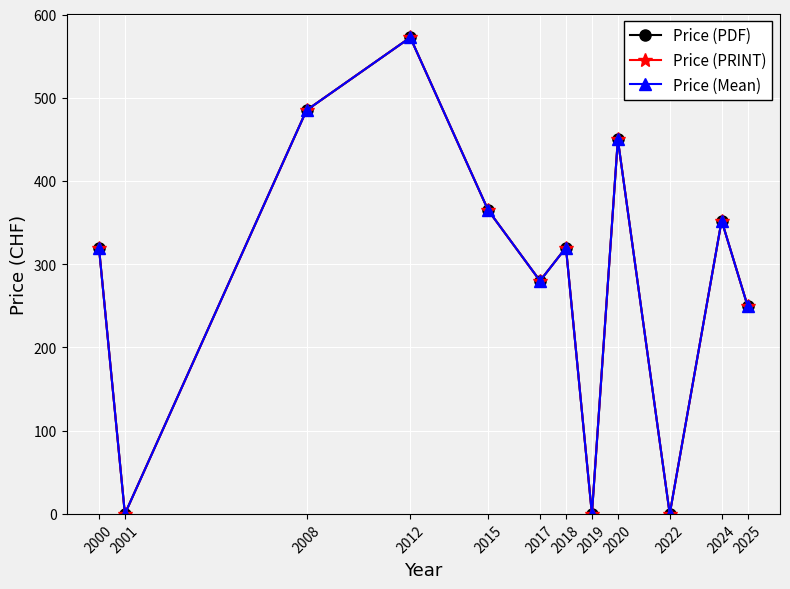

What is the difference between the maximum and second lowest values in the Price (PRINT) series?

572.5